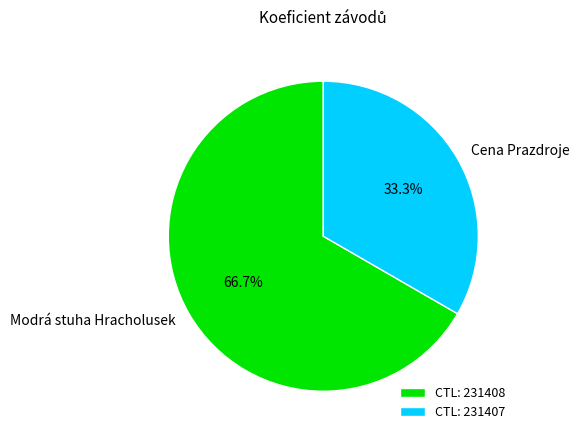

Does Cena Prazdroje represent more than half of the total?

No